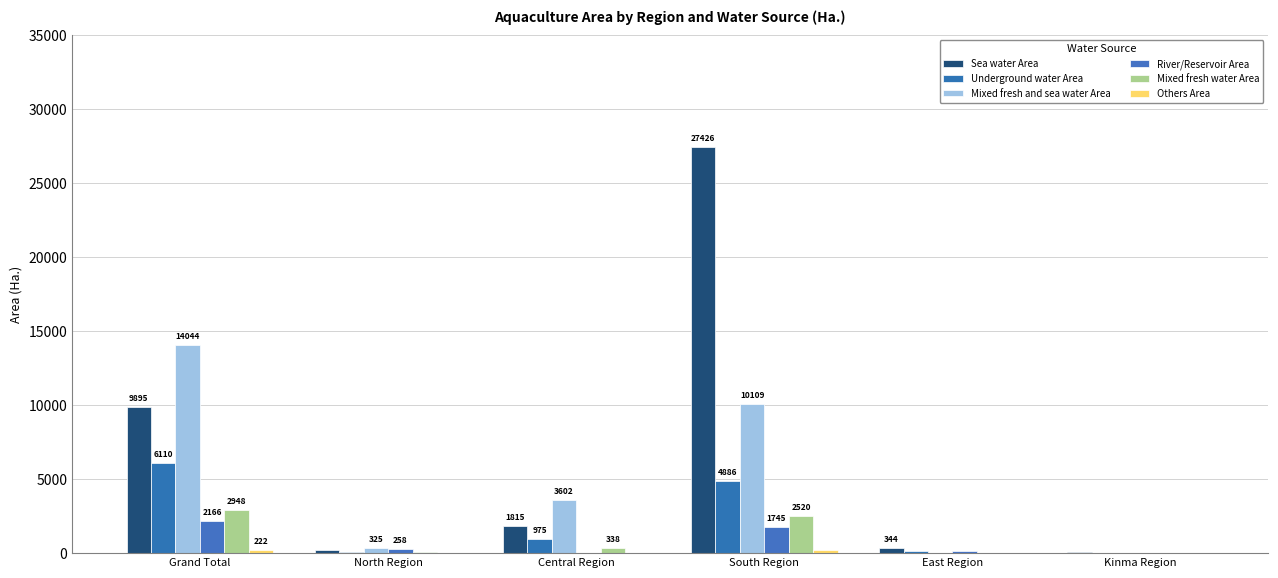

Are the bars grouped side by side (vs. stacked)?

Yes